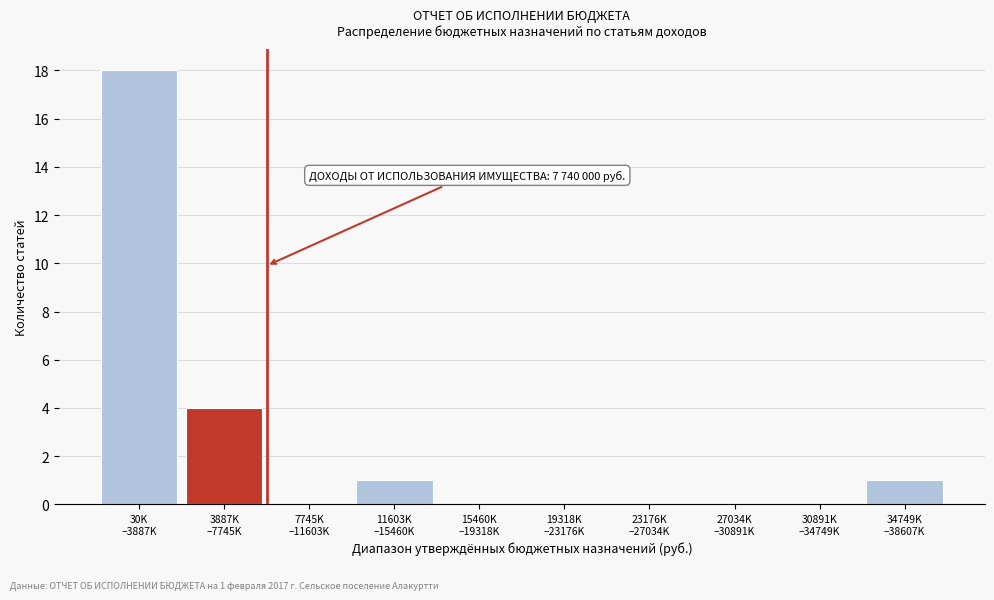

What is the maximum value shown in the chart?

18